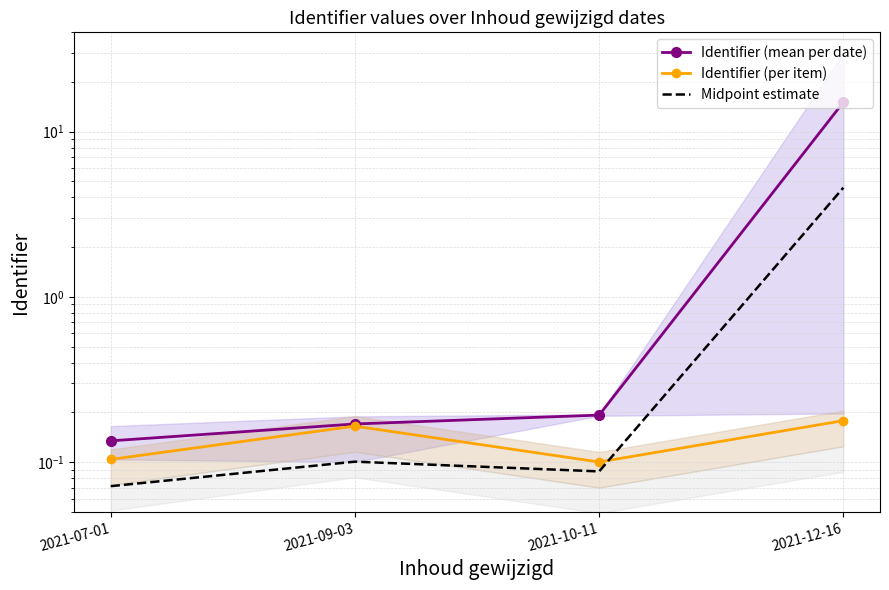

At 2021-07-01, list the series in order from smallest to largest.

Midpoint estimate, Identifier (per item), Identifier (mean per date)